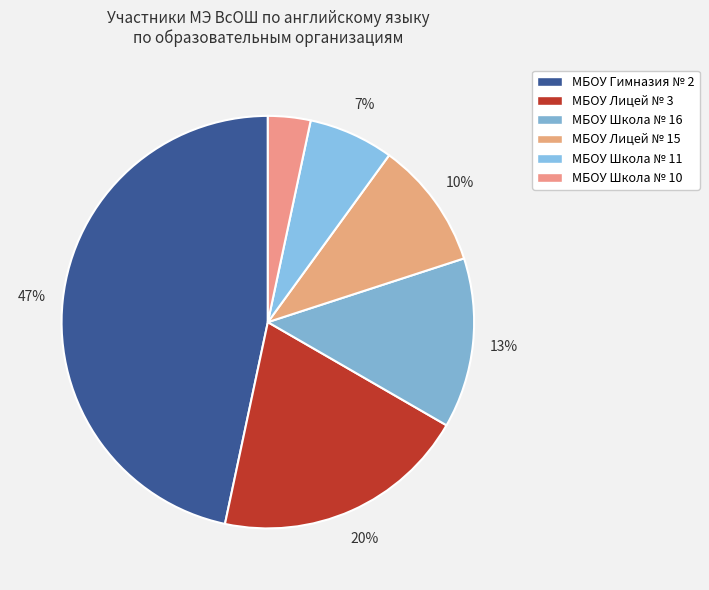

What is the largest slice in the pie chart?

МБОУ Гимназия № 2